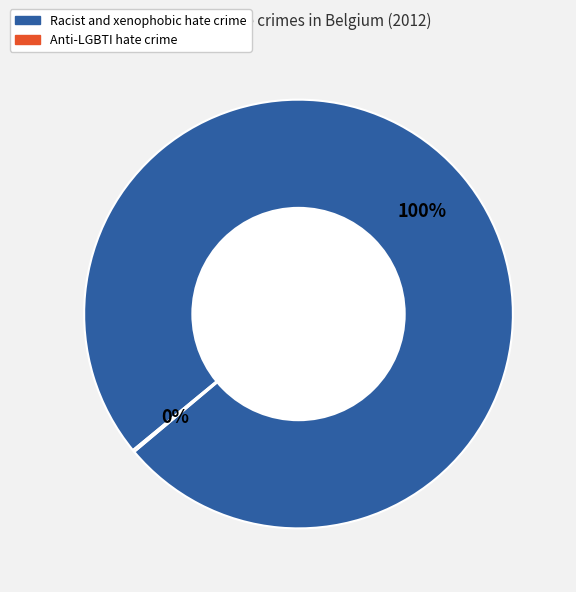

Which slice represents more than half of the pie?

Racist and xenophobic hate crime